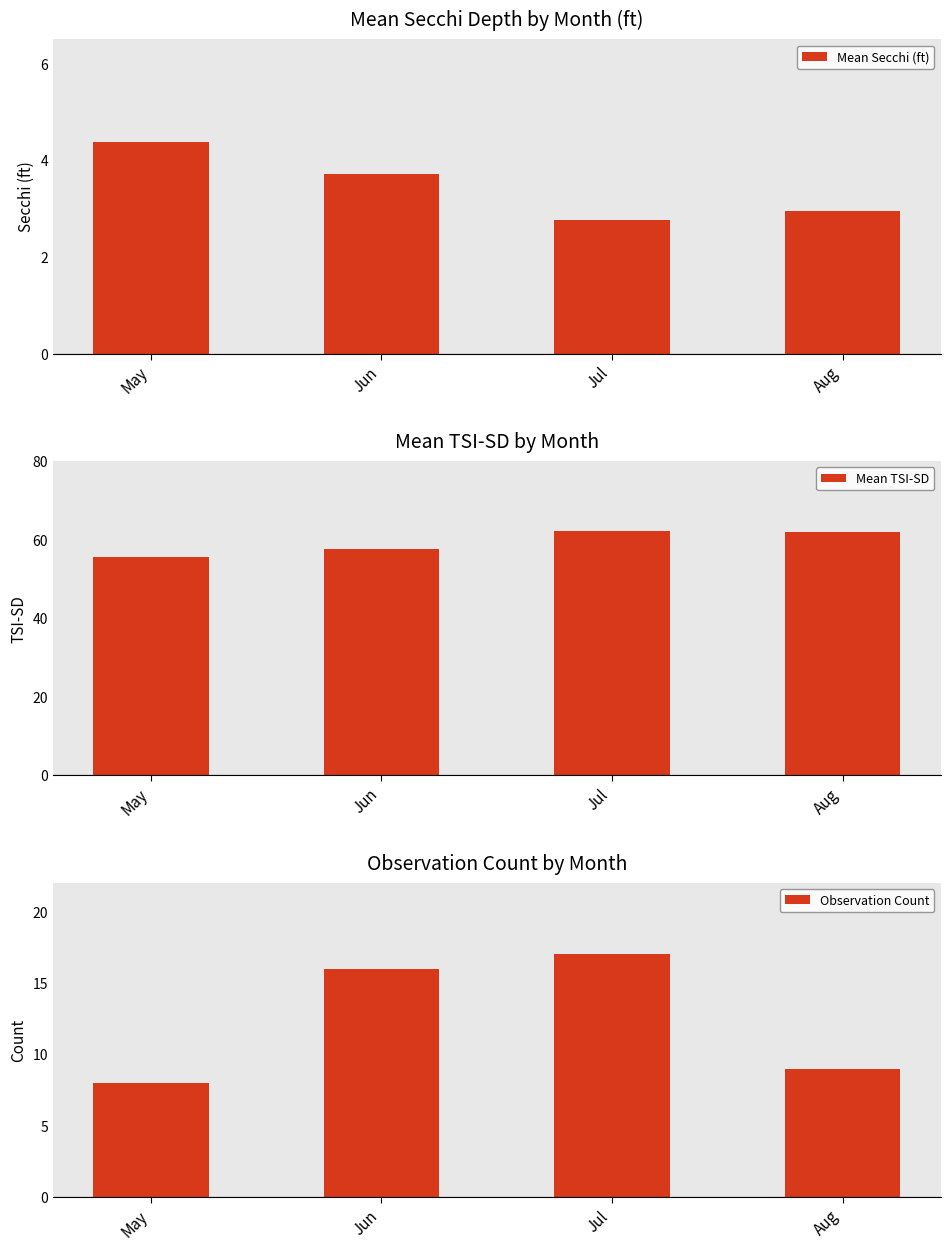

What is the sum of the Mean TSI-SD values at Jul and Aug?

124.3